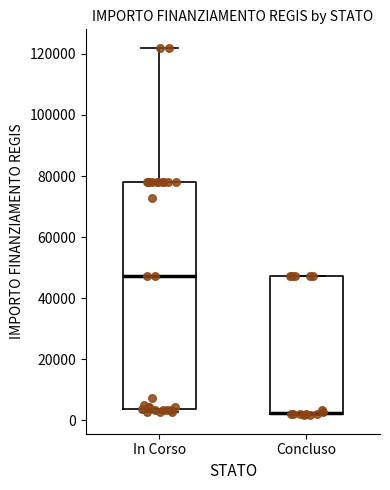

Reading left to right, read every box against the y-axis: the position of its median line, the range the box covers, and the ends of its whiskers. The values are not printed on the chart, so give them approximately, as read against the axis.

In Corso: median 48000, box 4000 to 78000, whiskers 2000 to 122000
Concluso: median 2000 (drawn on the box's lower edge), box 2000 to 48000, whiskers 2000 to 48000